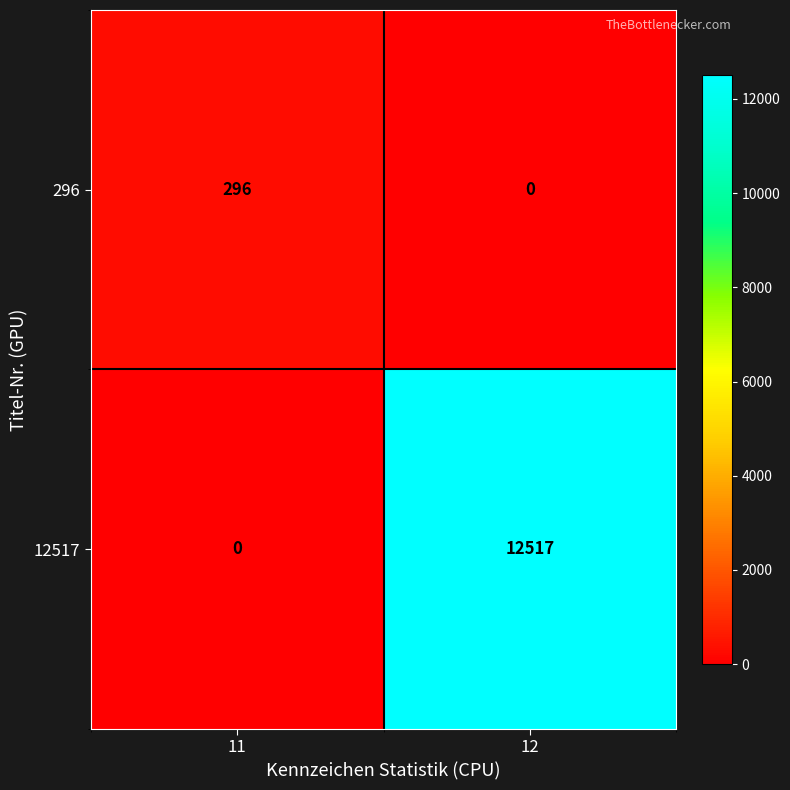

List the series in order of their peak value, highest first.

12517, 296